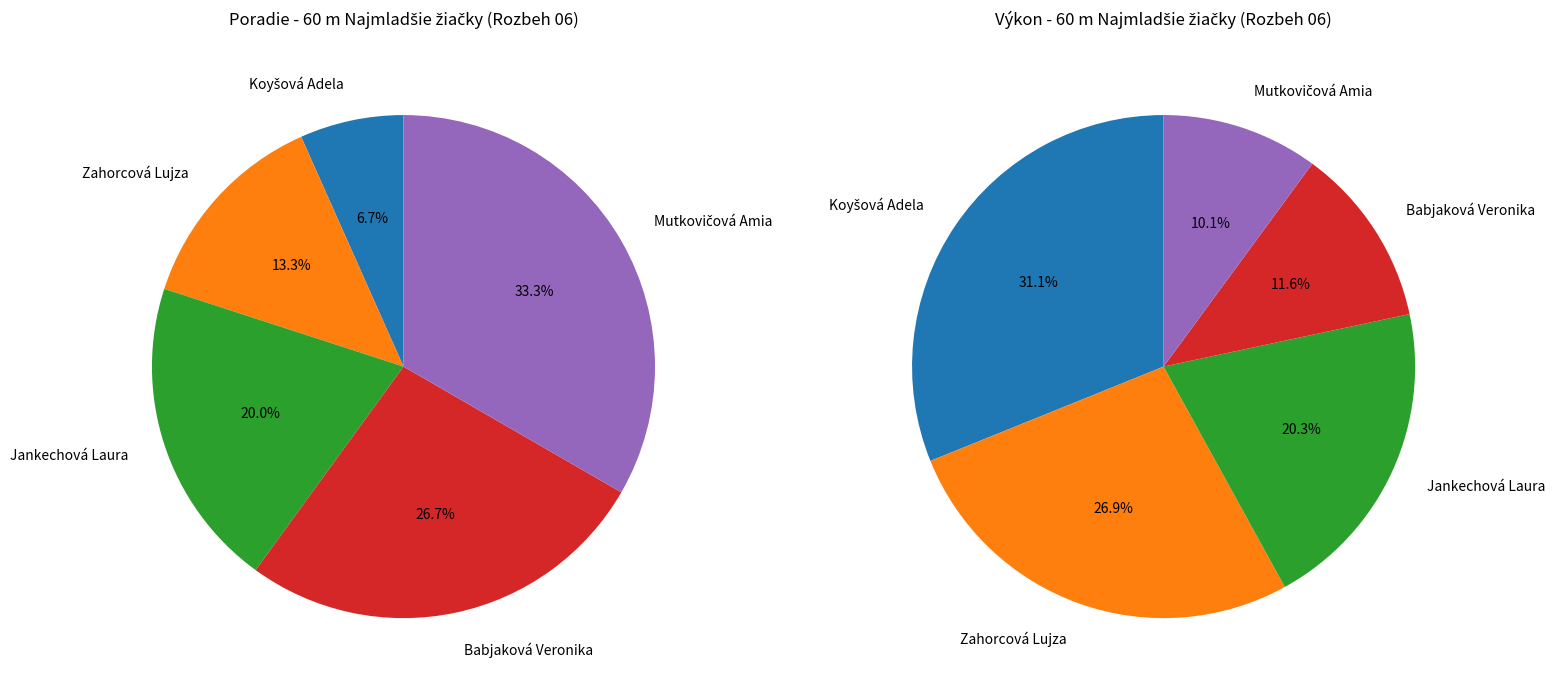

Is Koyšová Adela the majority of the pie?

No